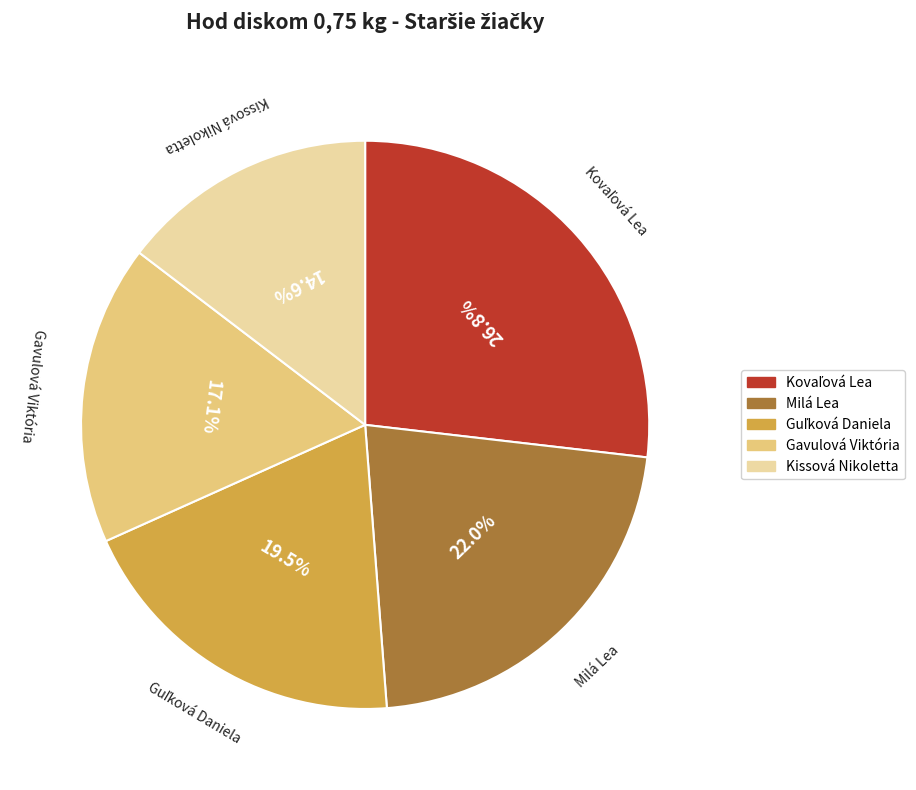

Approximately how many times larger is the value at Milá Lea compared to Gavulová Viktória?

1.3